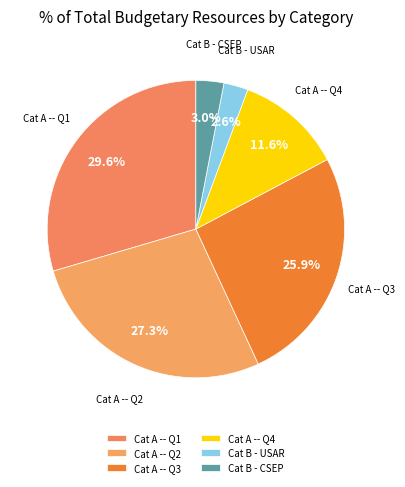

To the nearest percent, what is the difference between the largest and smallest slice percentages?

27%